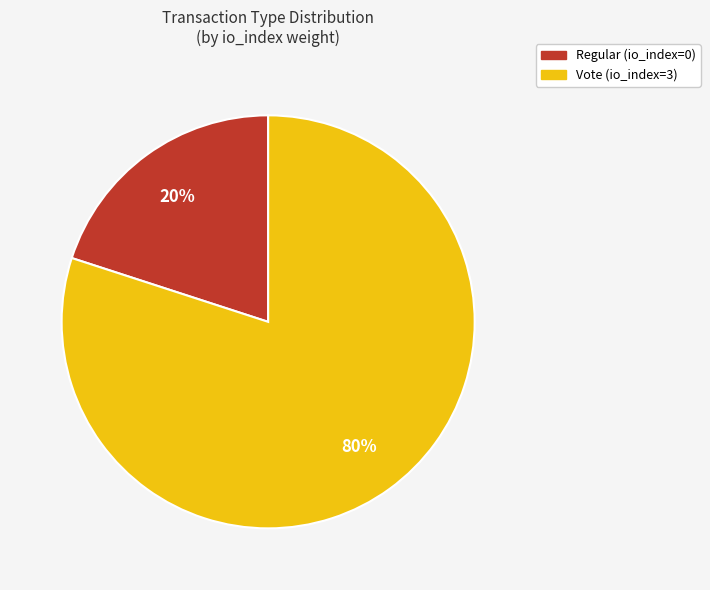

Which slice represents more than half of the pie?

Vote (io_index=3)